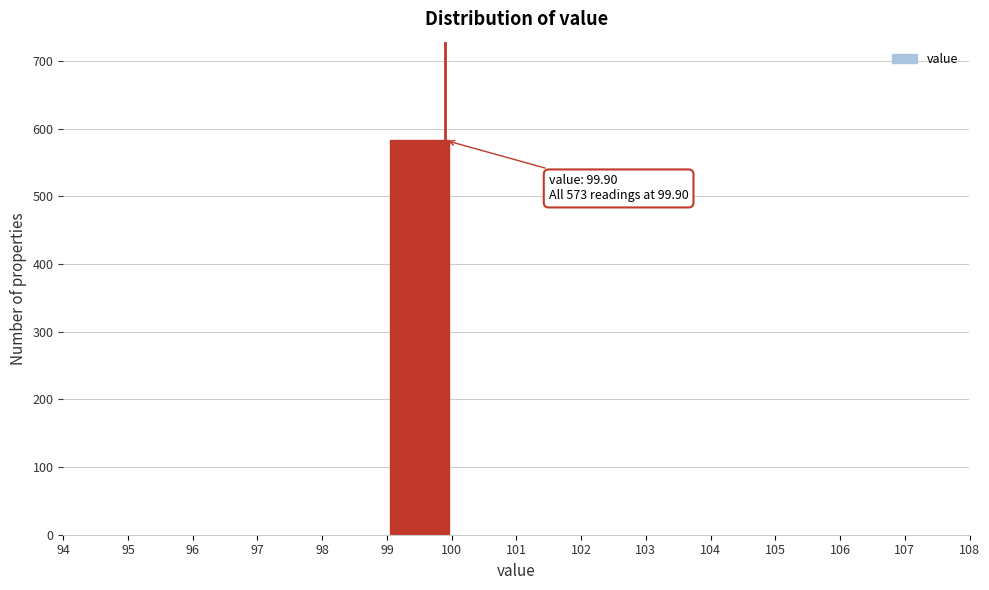

Which range on the x-axis has the tallest bar?

99 to 100